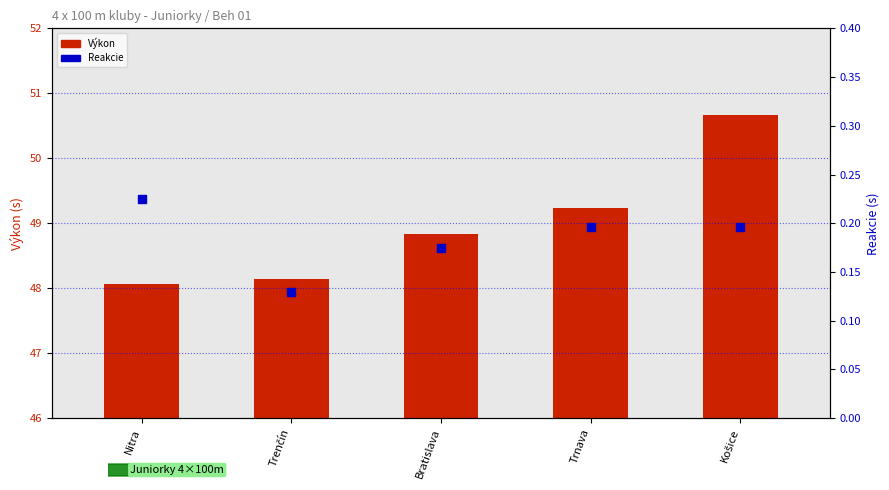

Which series has the widest spread of Y values?

Výkon